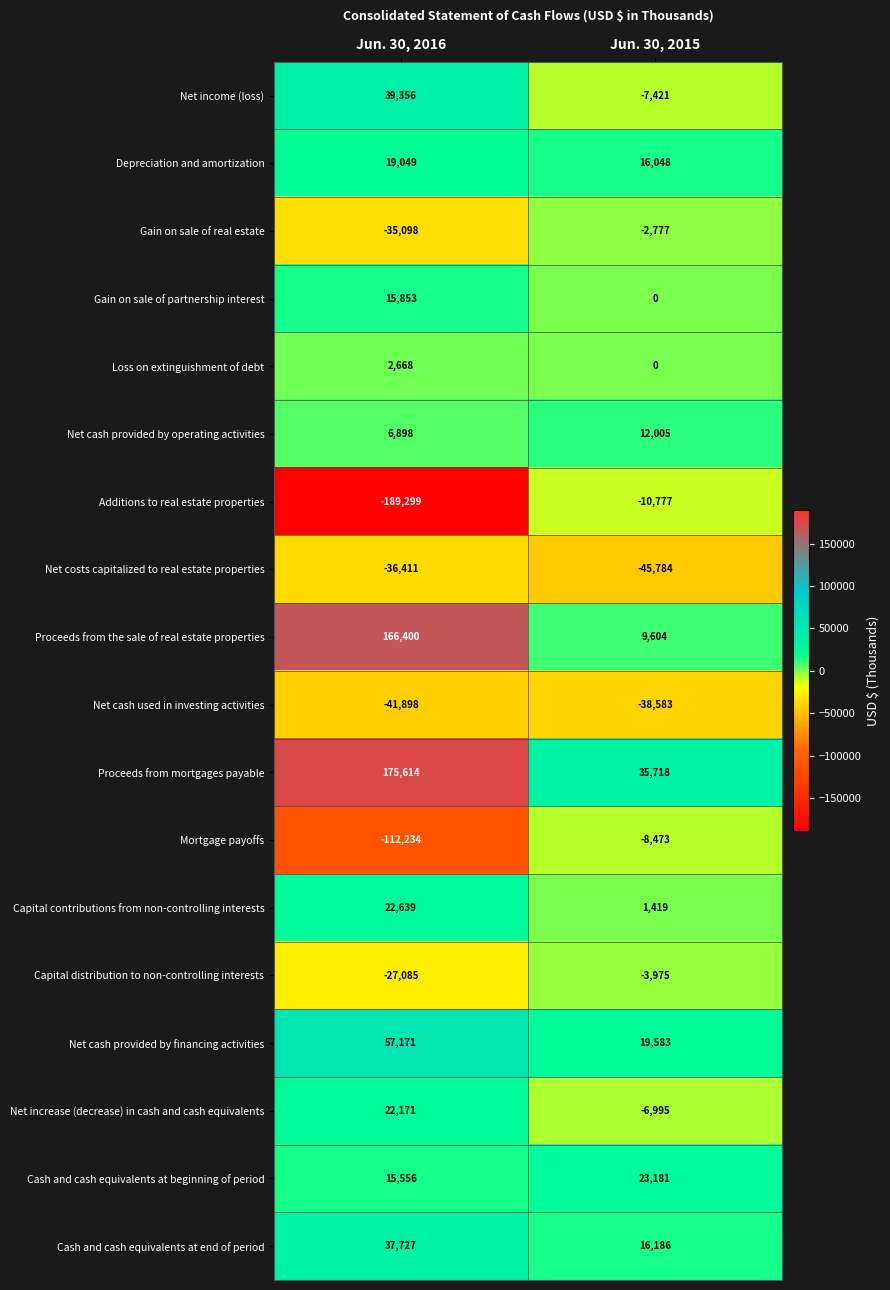

Which series has the largest range (max minus min)?

Additions to real estate properties